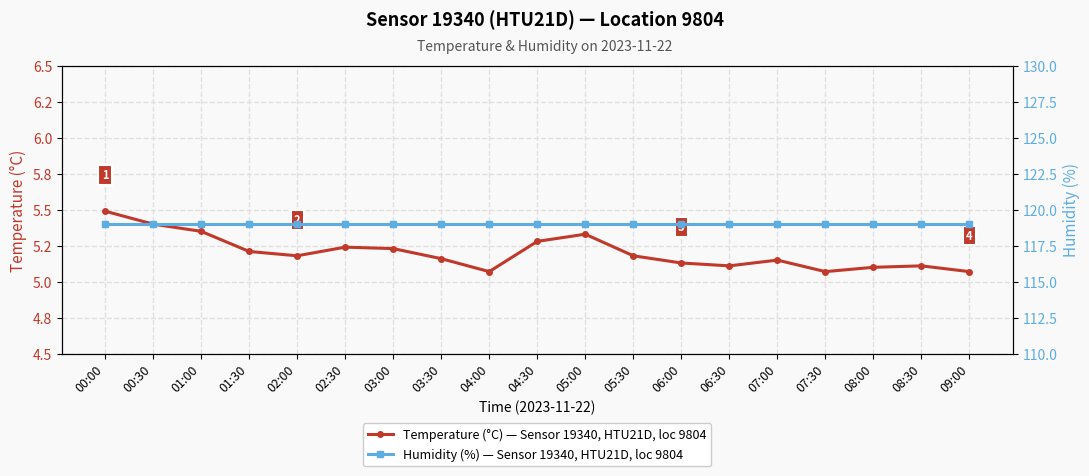

What is the difference between the maximum and minimum values in the Temperature (°C) — Sensor 19340, HTU21D, loc 9804 series?

0.4